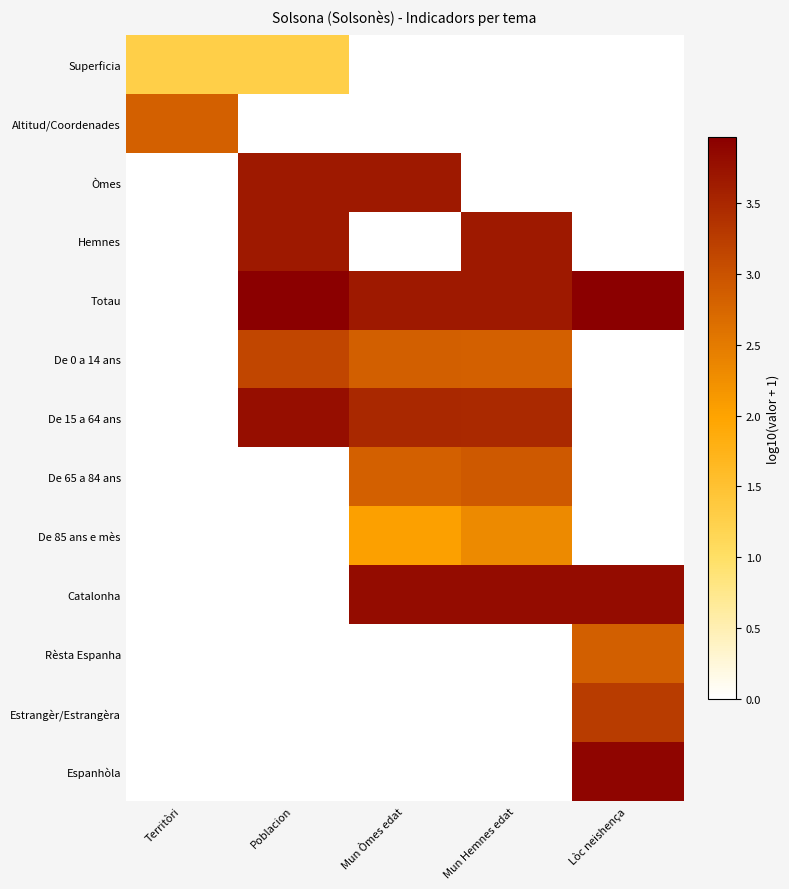

At which category is the sum across all series the highest?

Mun Hemnes edat